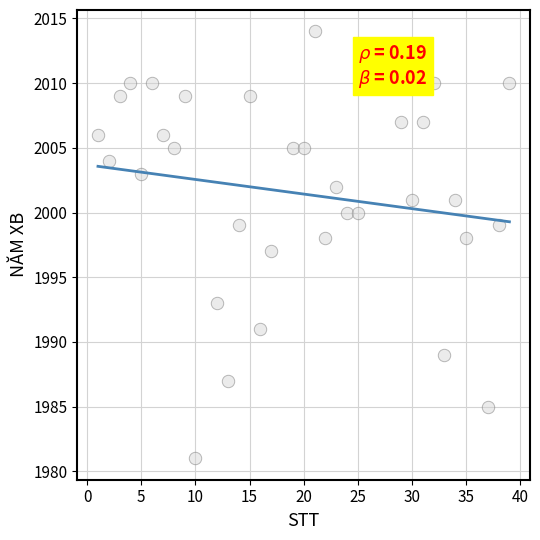

What is the range of Y values (max minus min)?

33